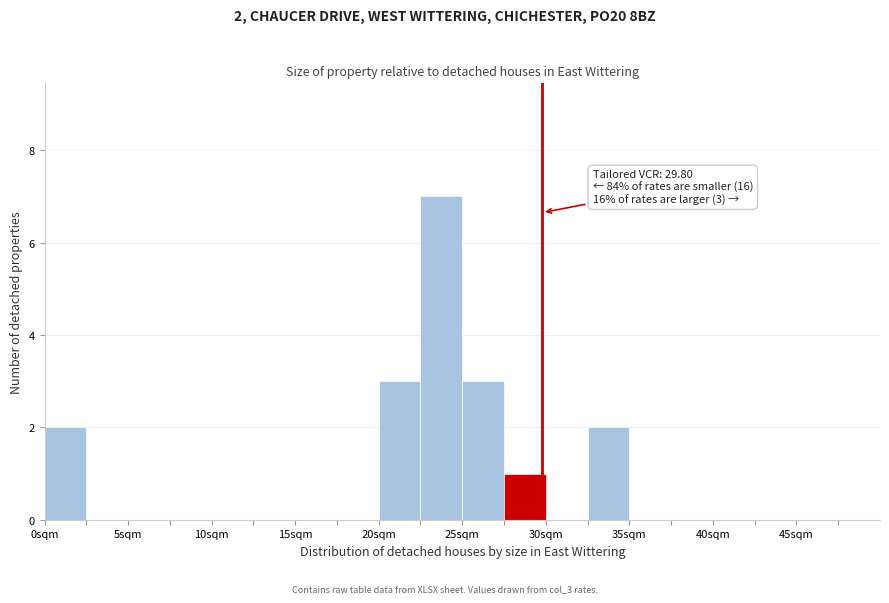

Which range on the x-axis has the tallest bar?

22.5 to 25.0